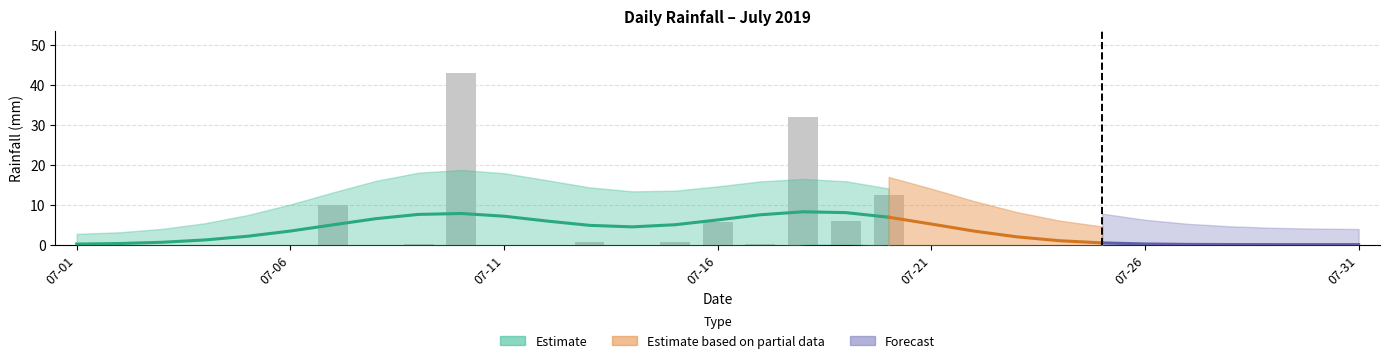

What is the maximum value shown in the chart?

42.8